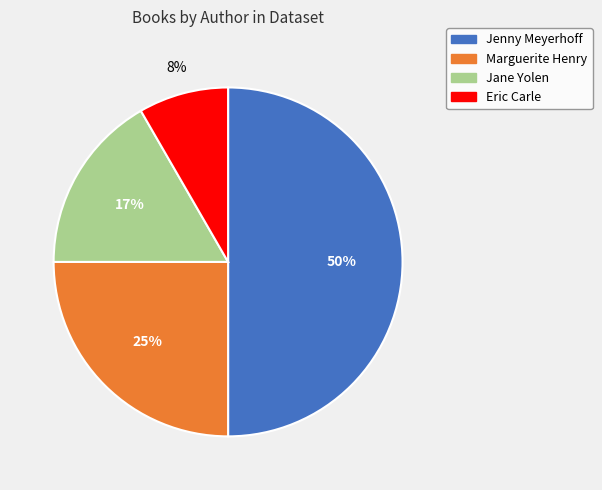

To the nearest percent, what is the average slice percentage?

25%